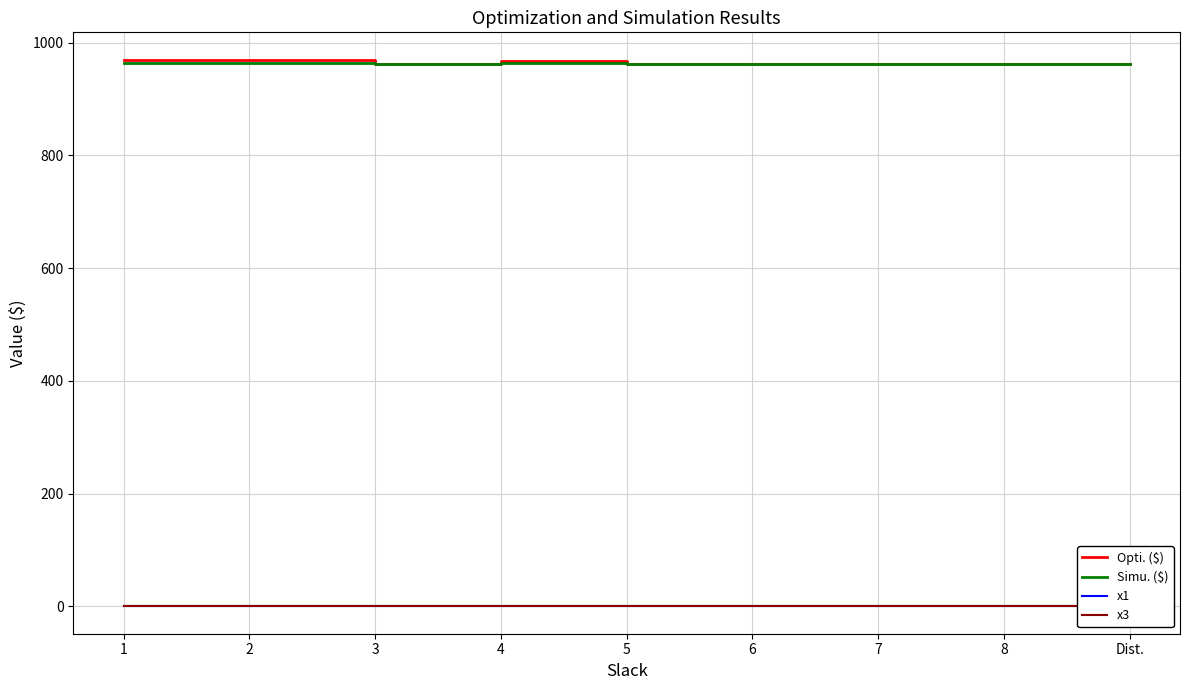

At how many categories does at least one series exceed 877?

9